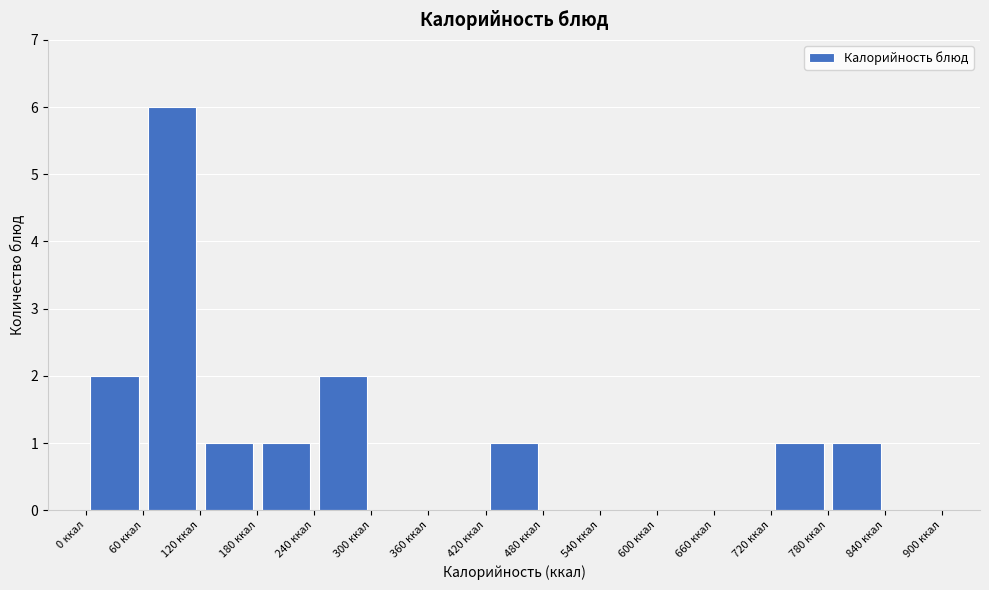

Reading left to right, list every bar in this chart as the range it spans on the x-axis followed by its height. The values are not printed on the chart, so give them approximately, as read against the axis.

0 to 60: 2
60 to 120: 6
120 to 180: 1
180 to 240: 1
240 to 300: 2
300 to 360: 0
360 to 420: 0
420 to 480: 1
480 to 540: 0
540 to 600: 0
600 to 660: 0
660 to 720: 0
720 to 780: 1
780 to 840: 1
840 to 900: 0